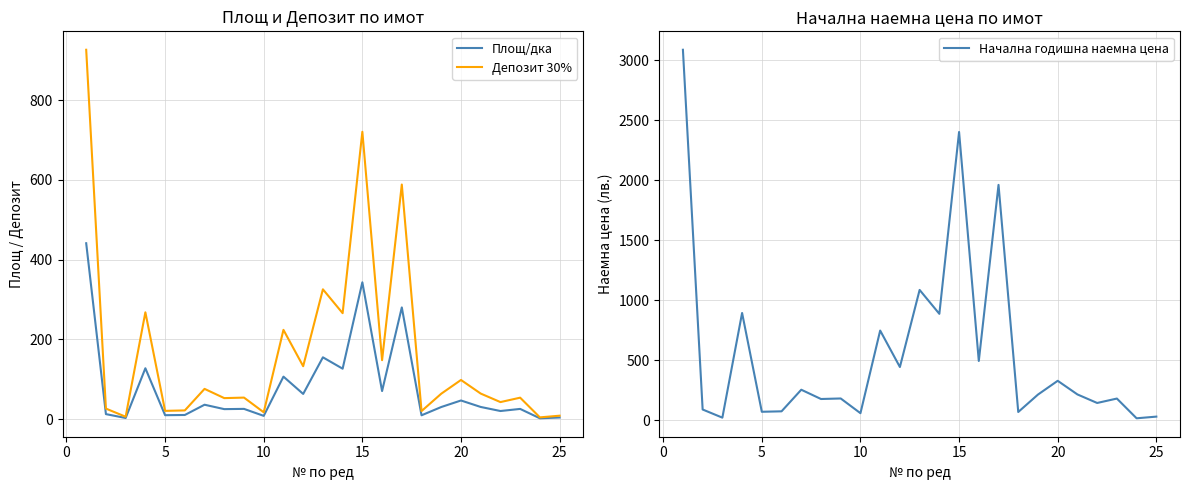

The value of Депозит 30% at 15 is 720.9. True or false?

True